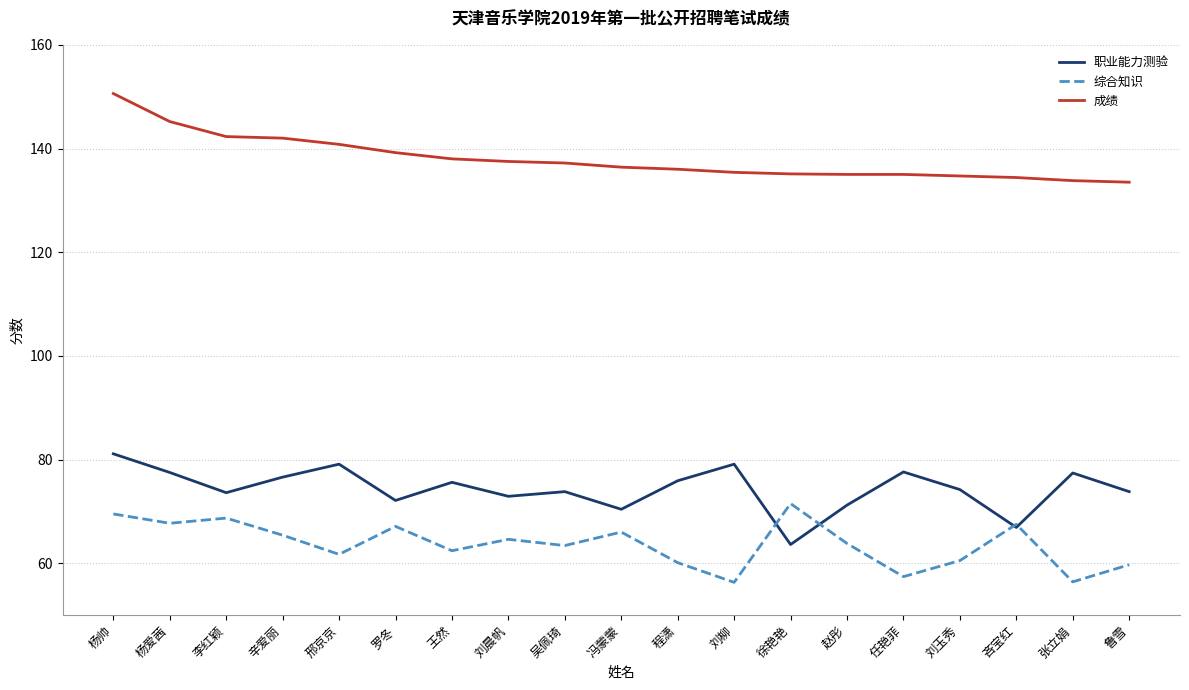

At how many categories does at least one series exceed 68?

19